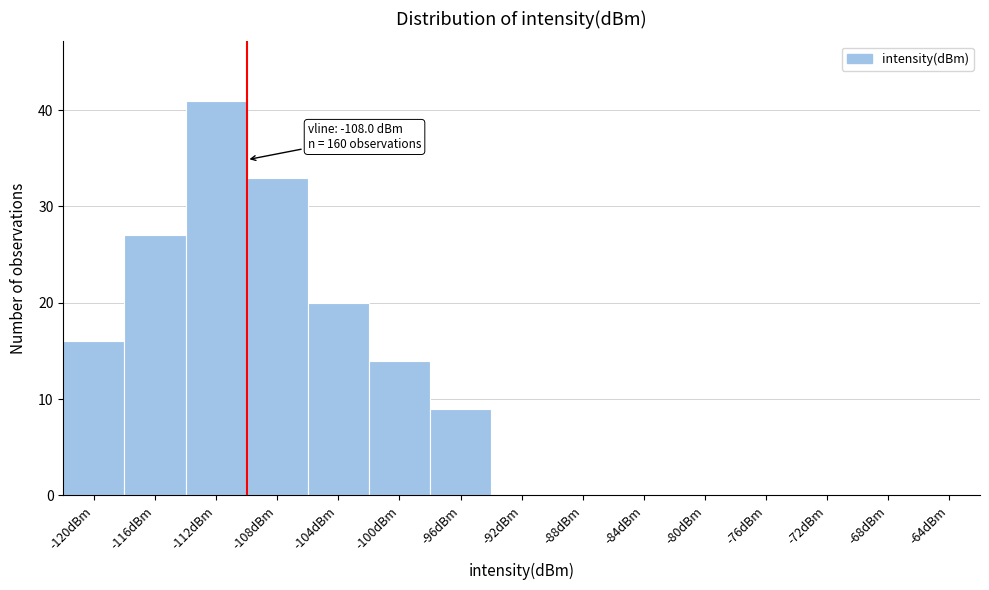

Reading left to right, list all the values displayed in this chart.

-120dBm=16	-116dBm=27	-112dBm=41	-108dBm=33	-104dBm=20	-100dBm=14	-96dBm=9	-92dBm=0	-88dBm=0	-84dBm=0	-80dBm=0	-76dBm=0	-72dBm=0	-68dBm=0	-64dBm=0